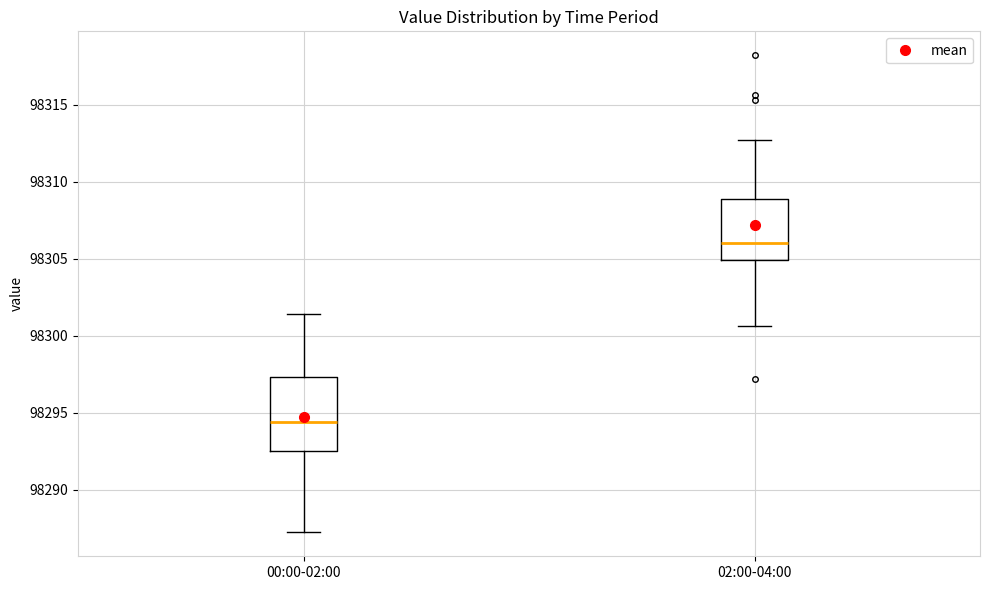

Which box is the tallest, from its lower edge to its upper edge?

00:00-02:00